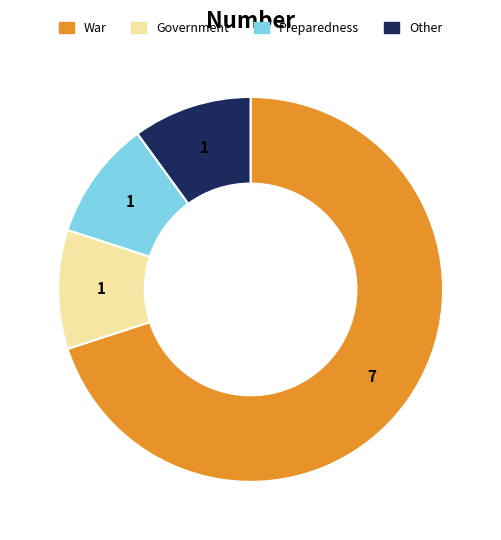

How many segments does this pie chart have?

4